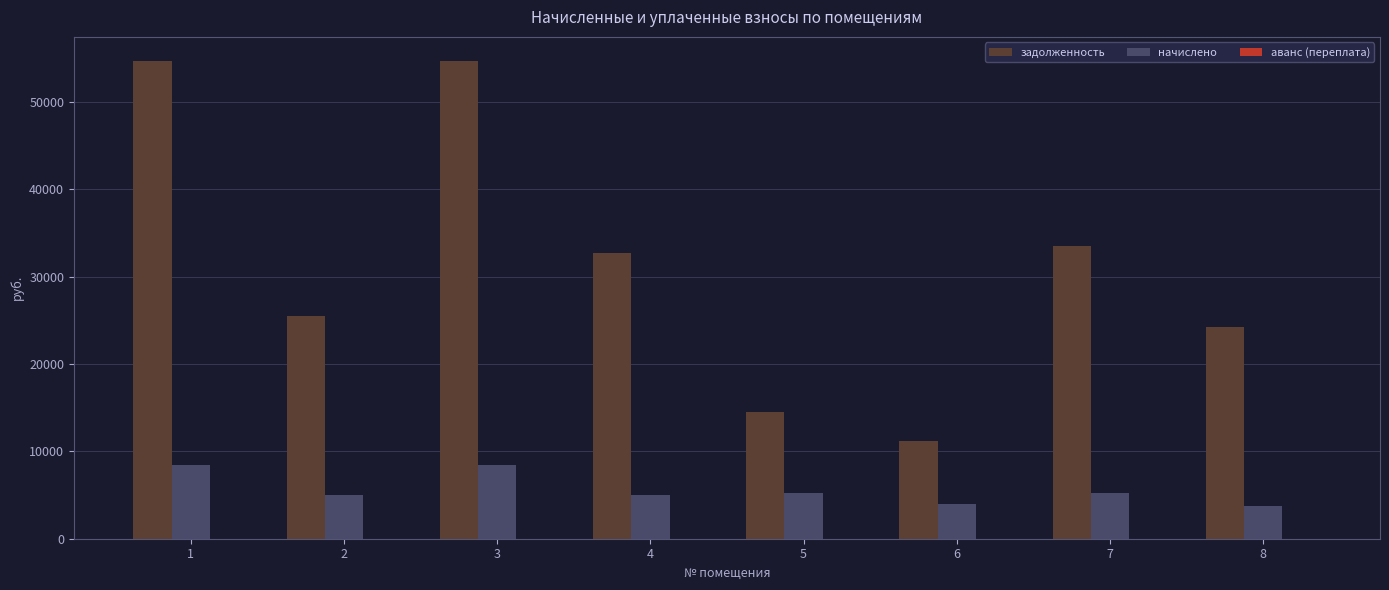

Is it true that задолженность equals 14455.3 at 5?

True